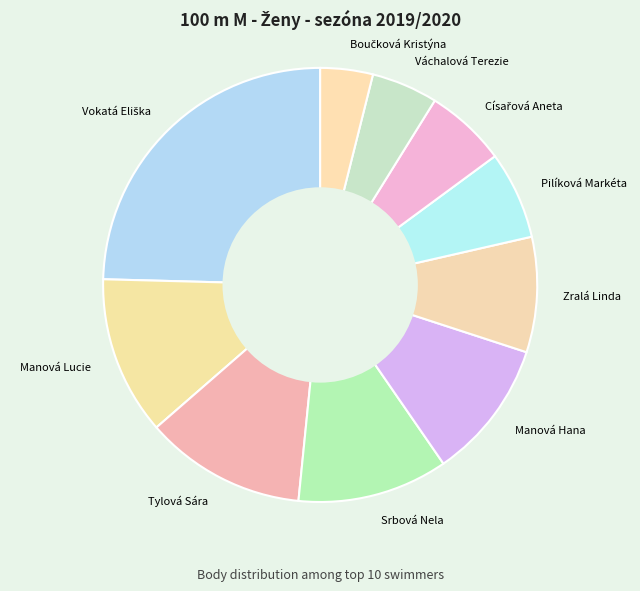

How many slices are in this pie chart?

10